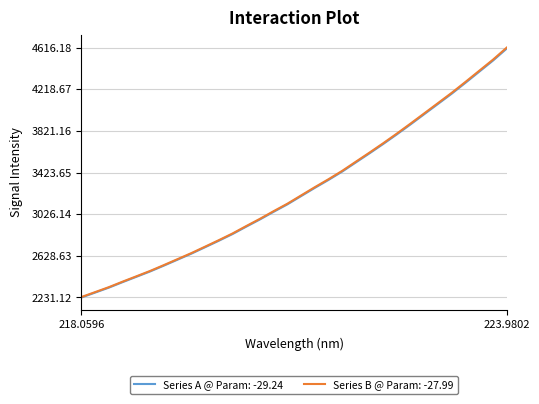

What is the lowest value of the Series A @ Param: -29.24 series?

2231.1